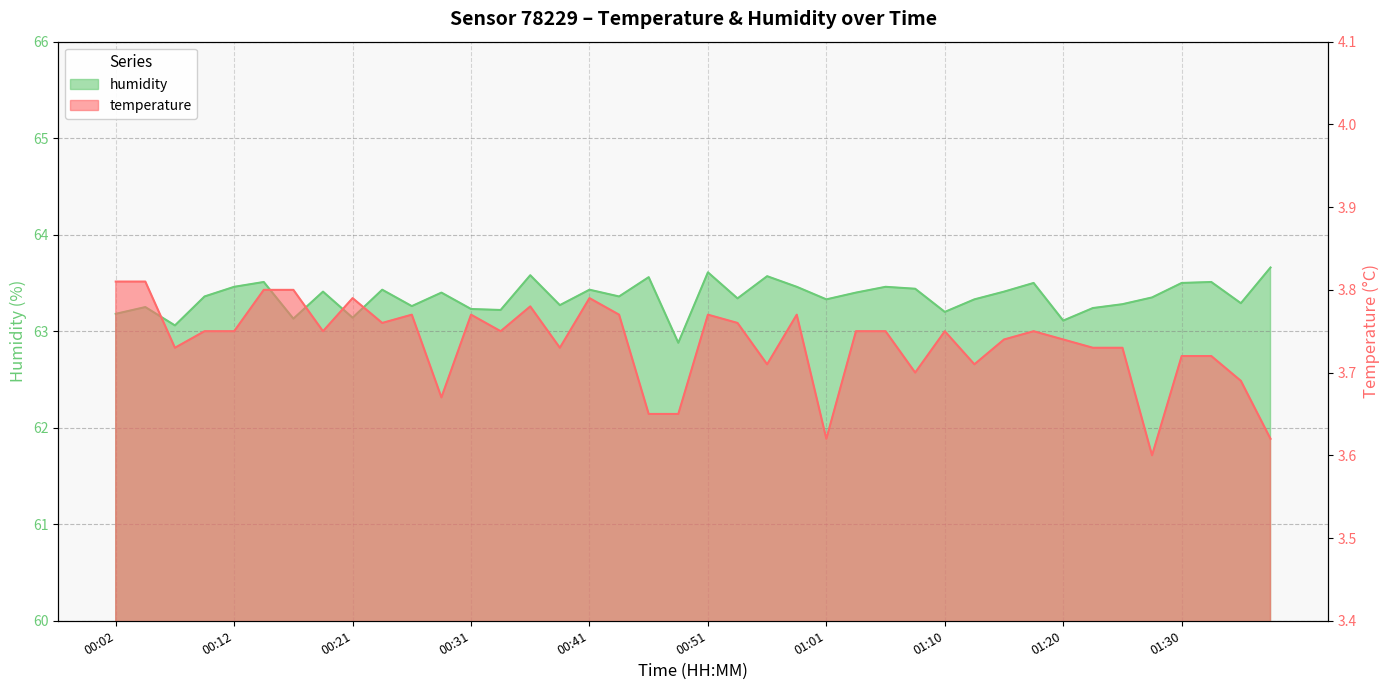

Which category has the lowest value across all series?

01:28